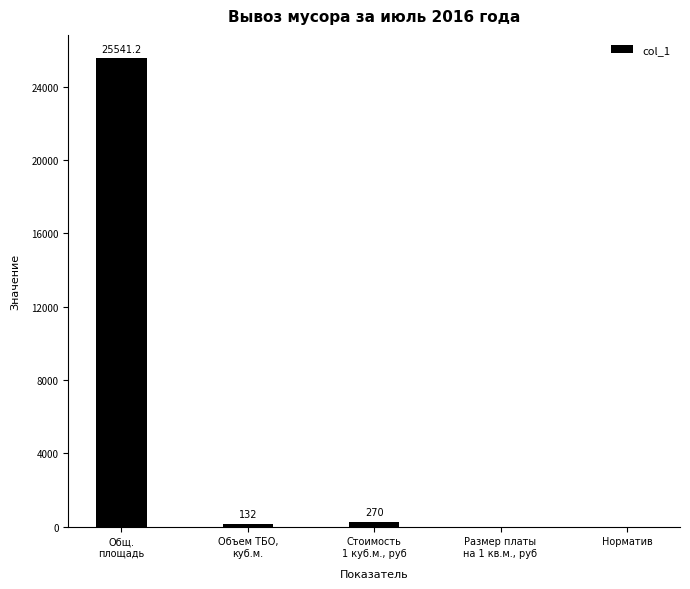

What is the maximum value shown in the chart?

25541.2